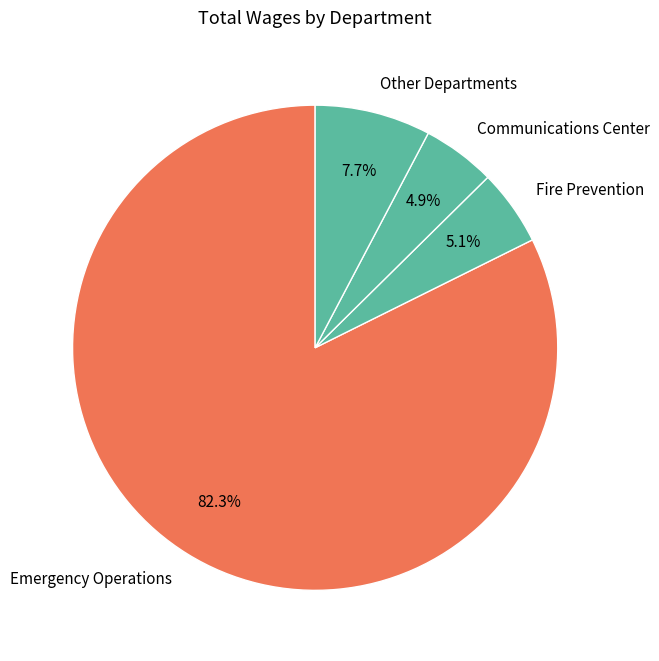

How much of the chart is everything except Communications Center?

95.1%